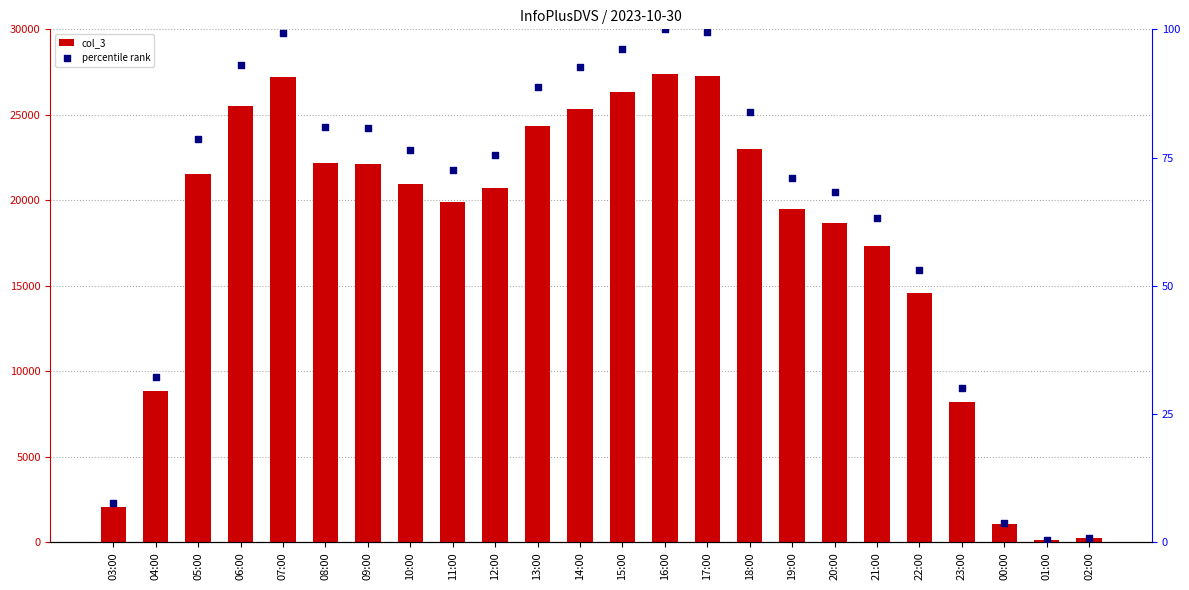

Which series reaches the minimum Y coordinate?

percentile rank